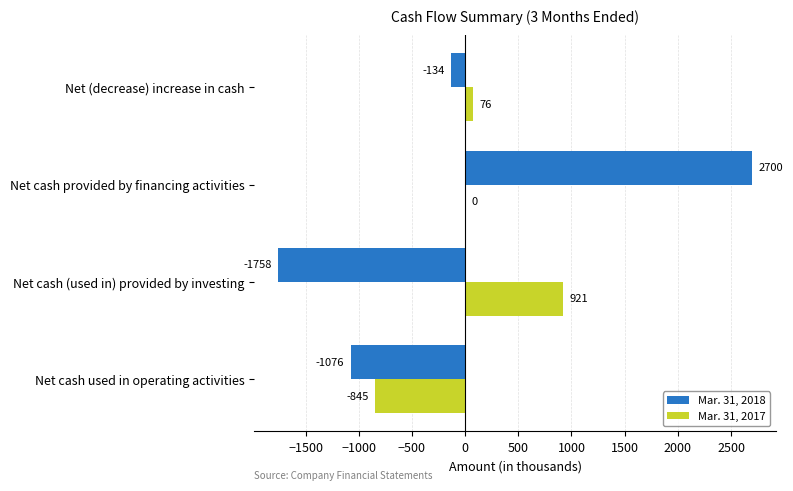

At which category is the sum across all series the highest?

Net cash provided by financing activities